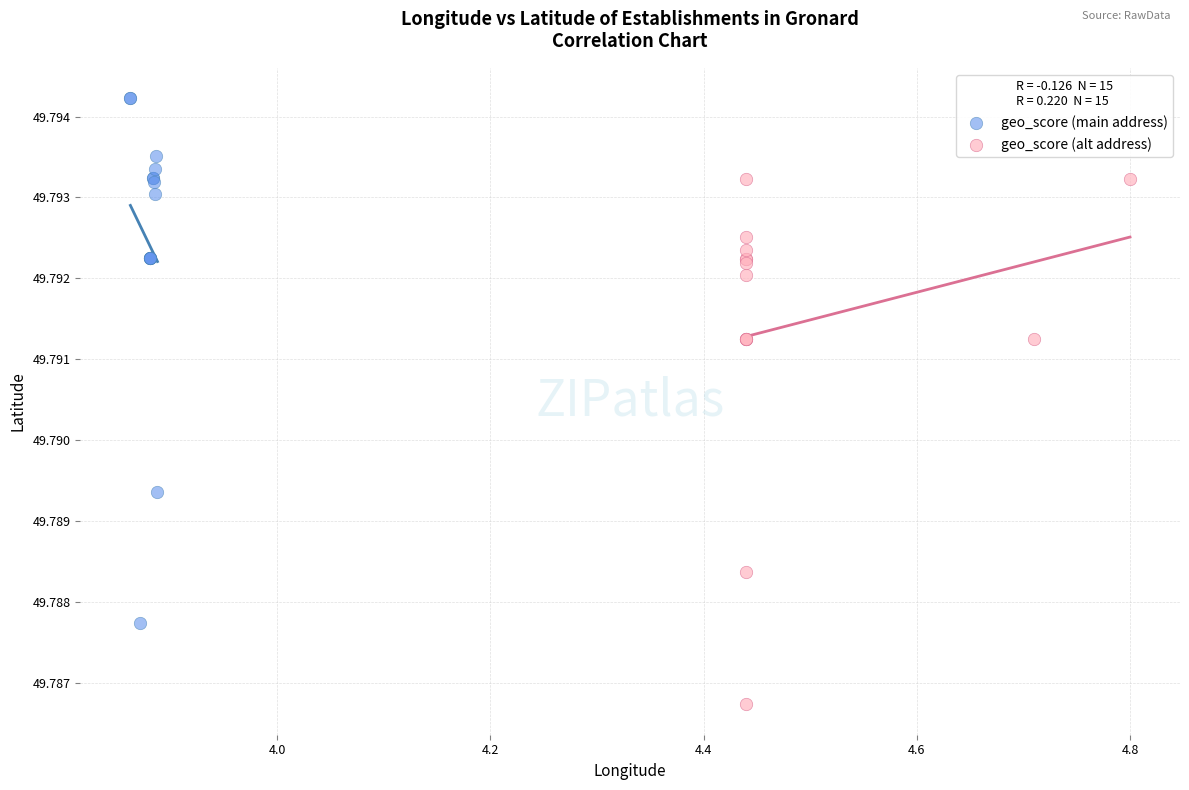

Which series contains the highest Y value?

geo_score (main address)